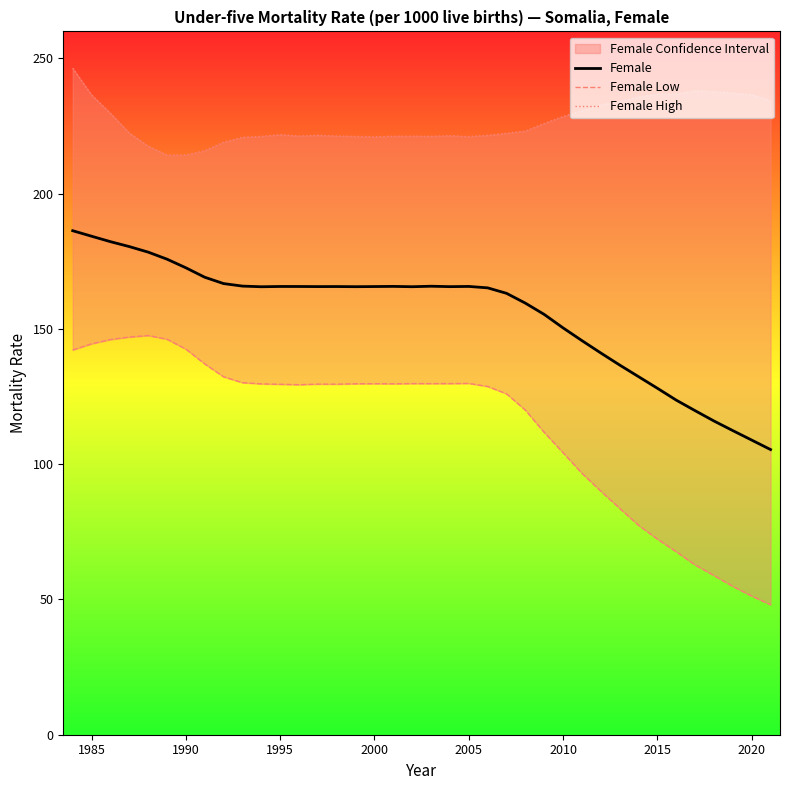

What is the lowest value of the Female series?

105.4